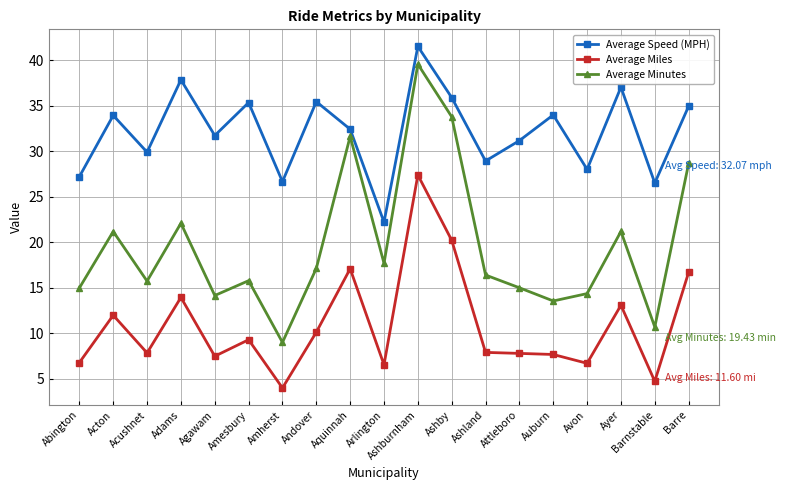

Where is Average Minutes nearest to the value 24?

Adams